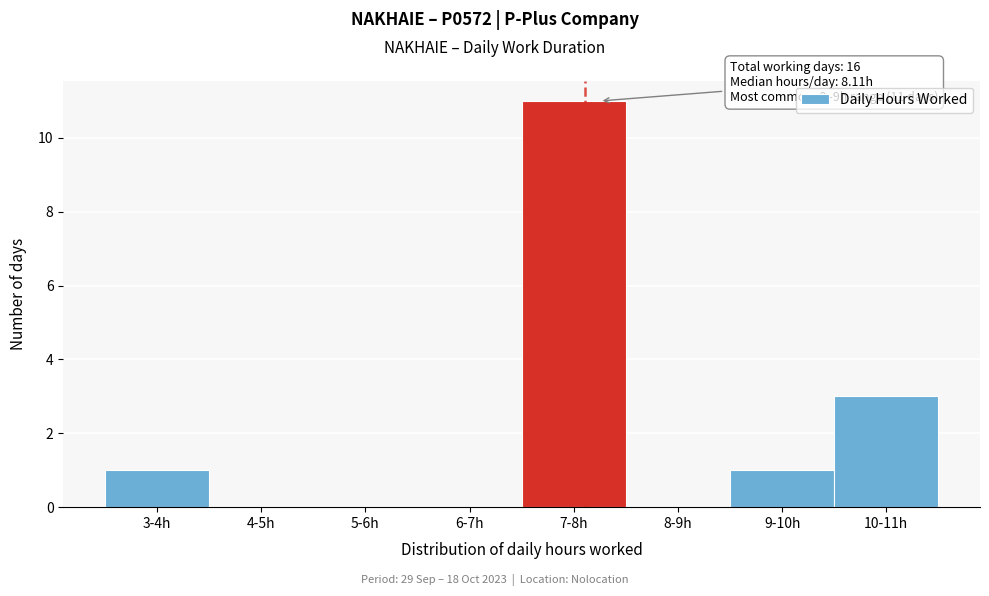

At which label is the value closest to 5?

10-11h